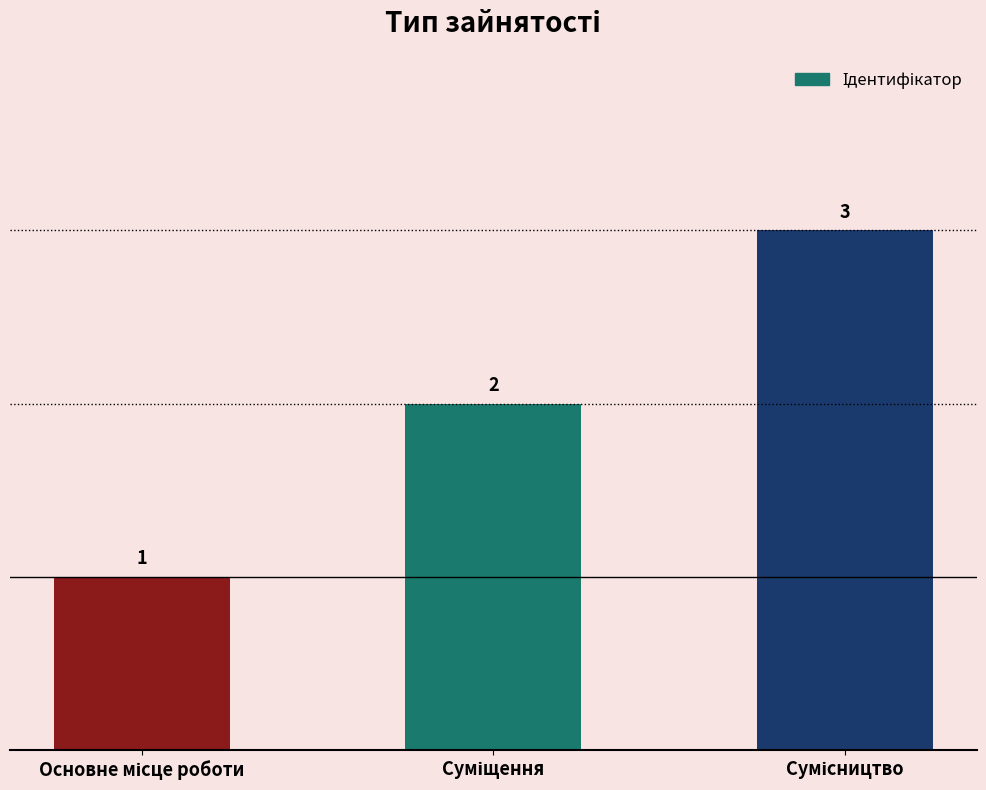

Reading right to left, what are all the values shown in this chart?

3	2	1